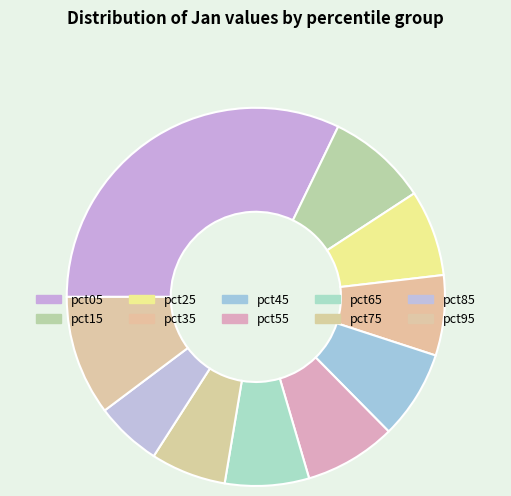

What percentage is the pct05 slice, to the nearest percent?

32%